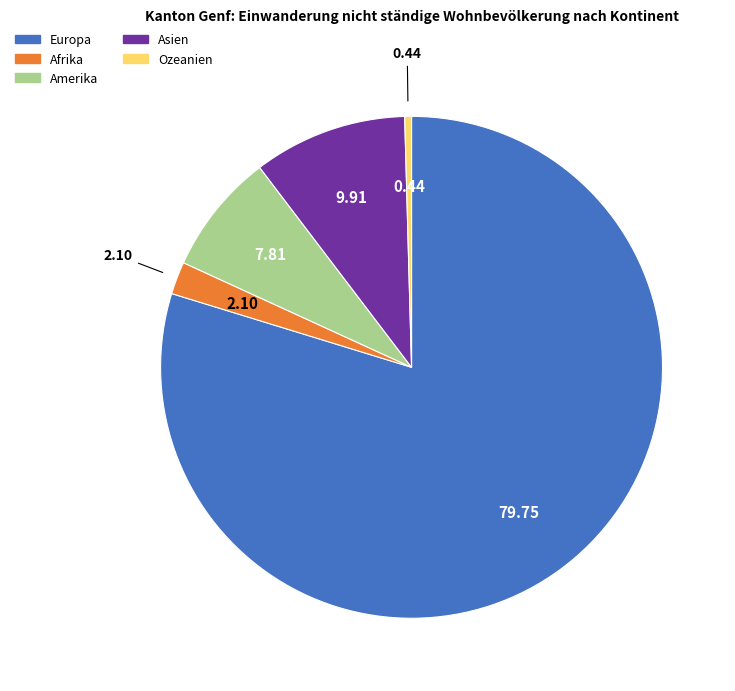

Combined, do Amerika and Afrika account for over 50%?

No